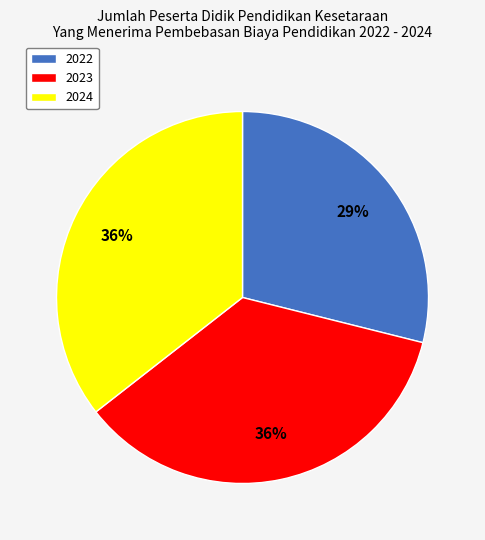

How many segments does this pie chart have?

3